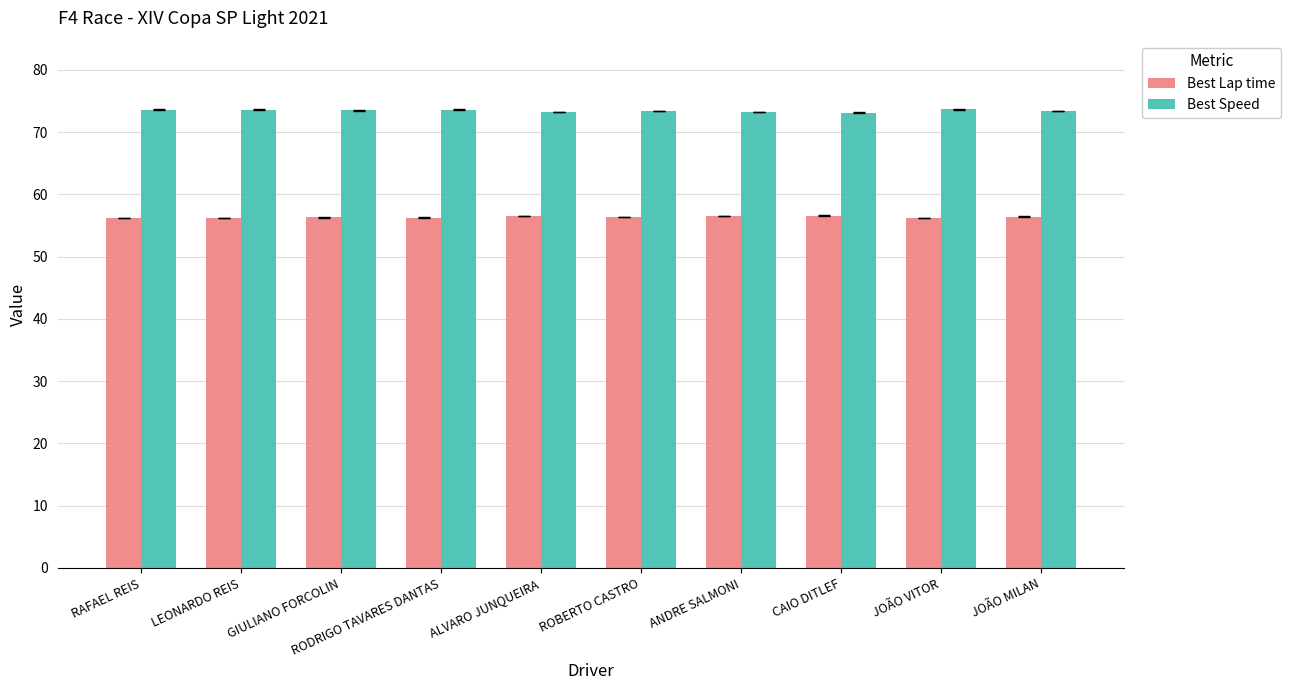

Is it true that Best Speed equals 40.6 at CAIO DITLEF?

False